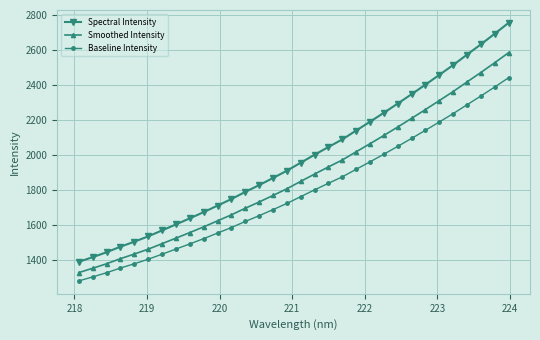

Rank the series by their maximum value, from highest to lowest.

Spectral Intensity, Smoothed Intensity, Baseline Intensity